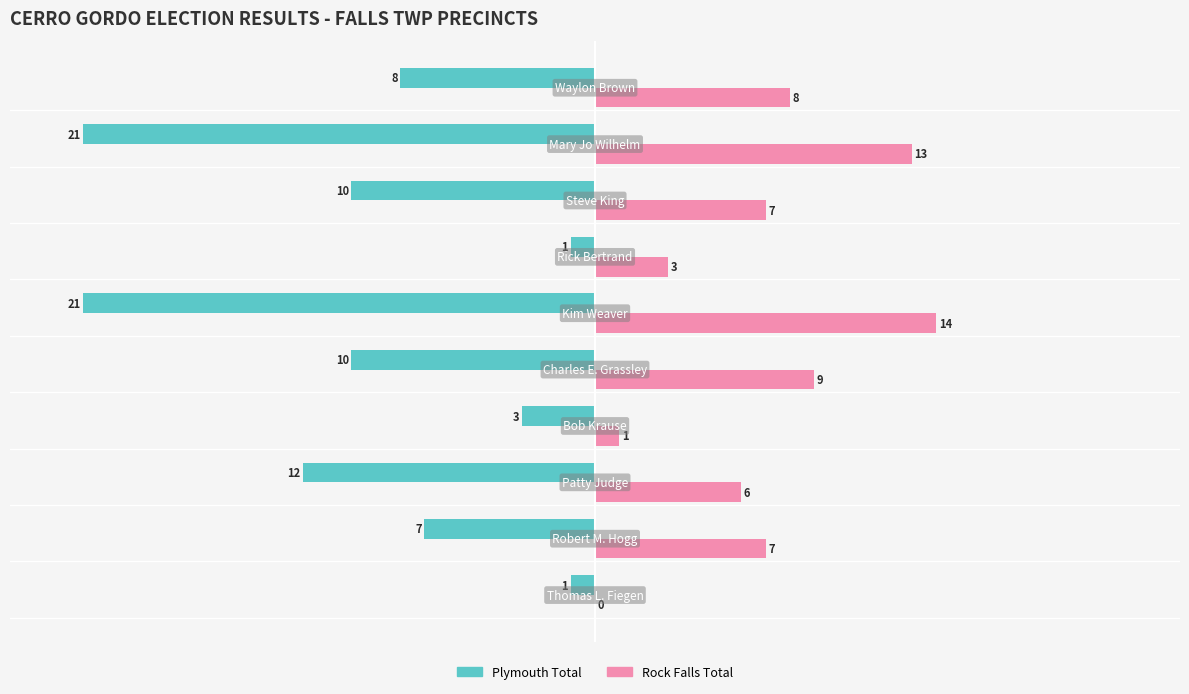

How many series are shown in this chart?

2